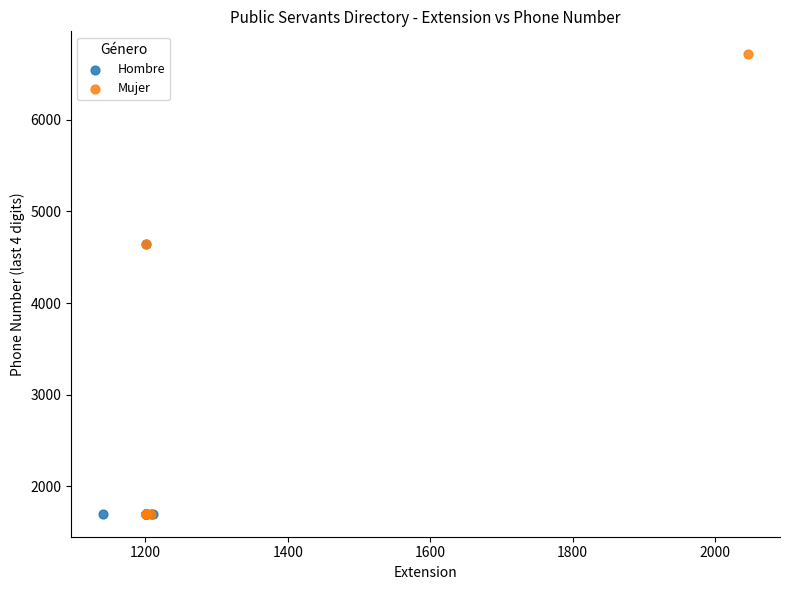

Which series has the widest spread of Y values?

Mujer